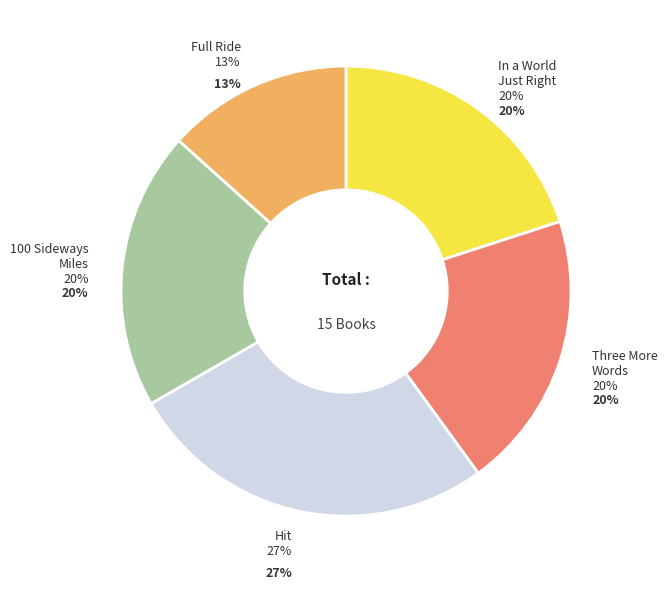

Rank the categories by value from lowest to highest.

Full Ride, In a World
Just Right, Three More
Words, 100 Sideways
Miles, Hit